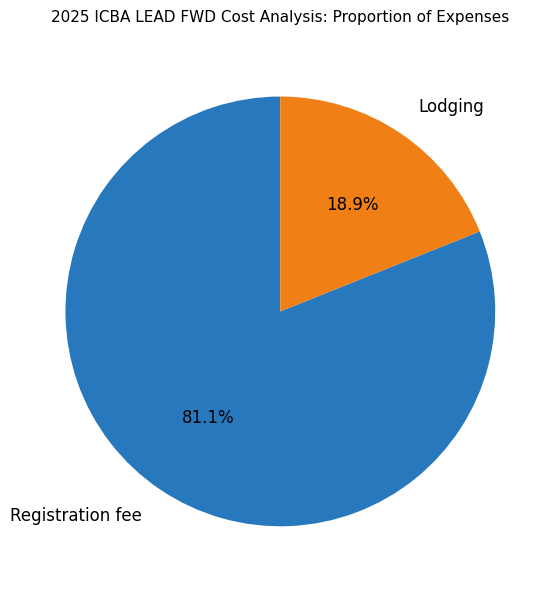

True or false: Lodging accounts for 19% of the total.

True